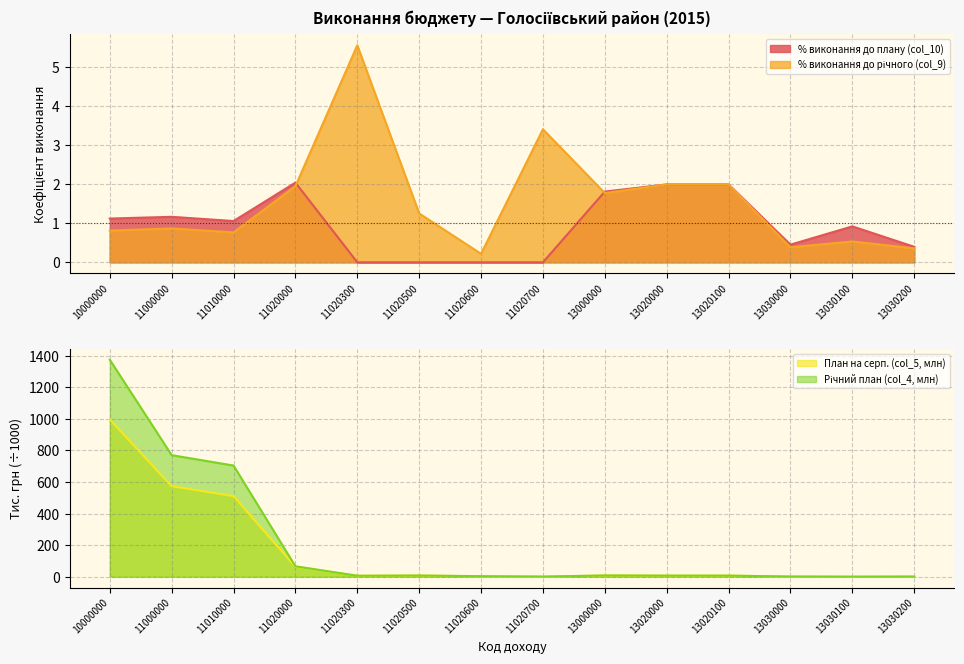

At which category does Річний план (col_4, млн) reach its first local peak?

11020500